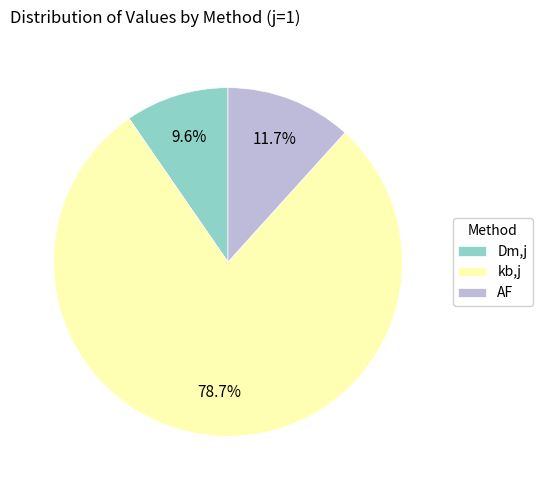

Which has a higher value, kb,j or AF?

kb,j